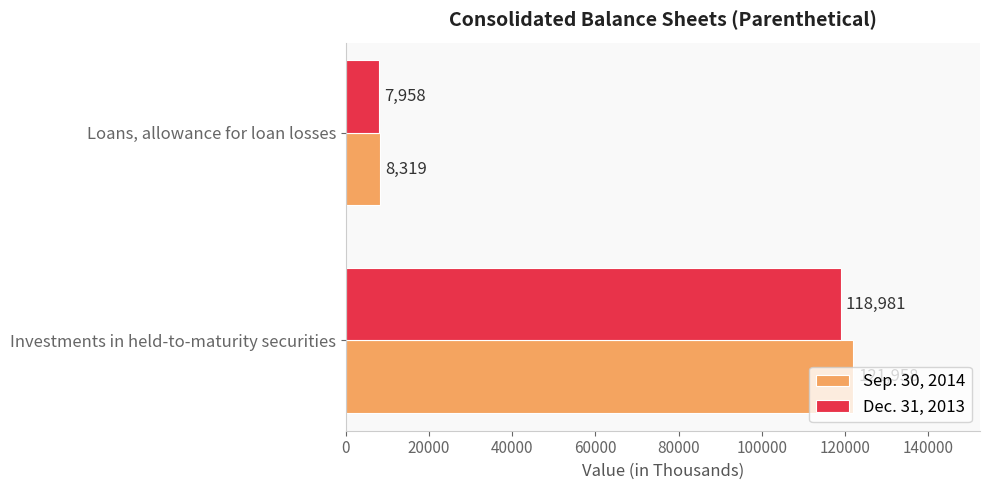

What are all the series names shown in the legend?

Sep. 30, 2014, Dec. 31, 2013